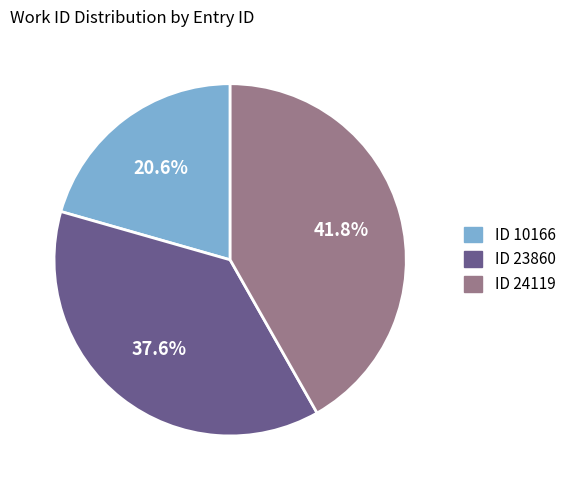

How many segments does this pie chart have?

3